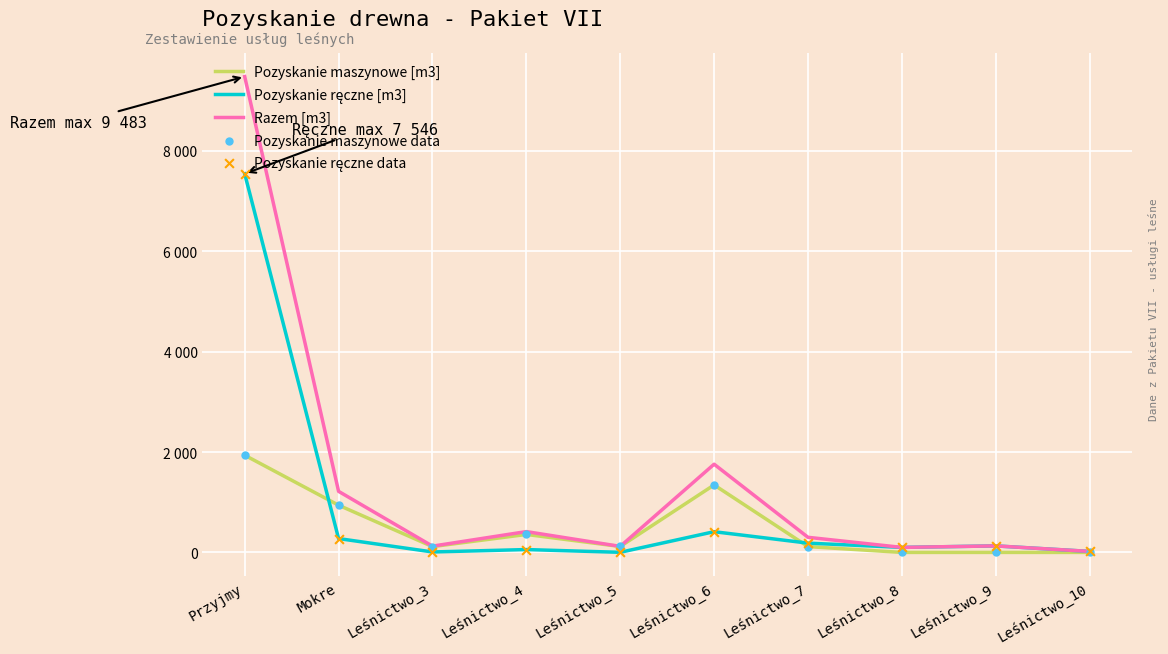

At which category is the sum across all series the highest?

Przyjmy